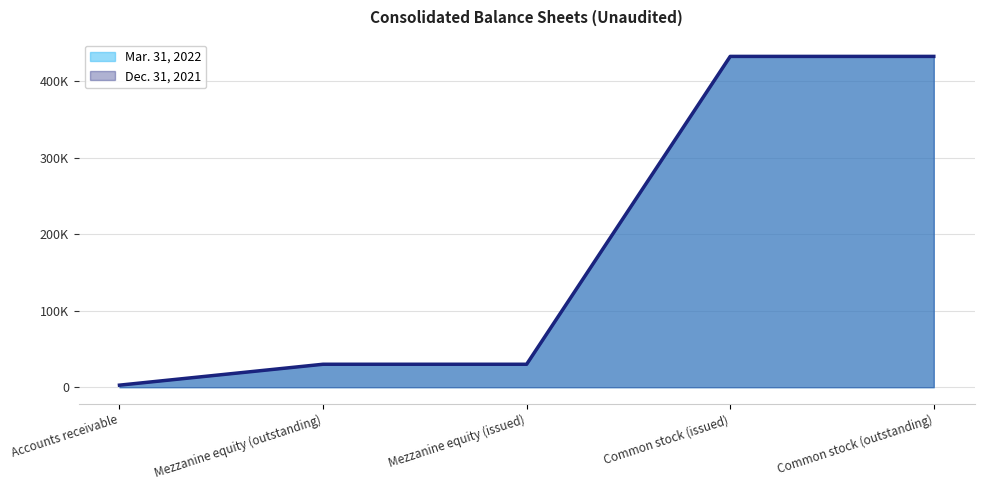

True or false: Mar. 31, 2022 and Dec. 31, 2021 cross at least once.

False